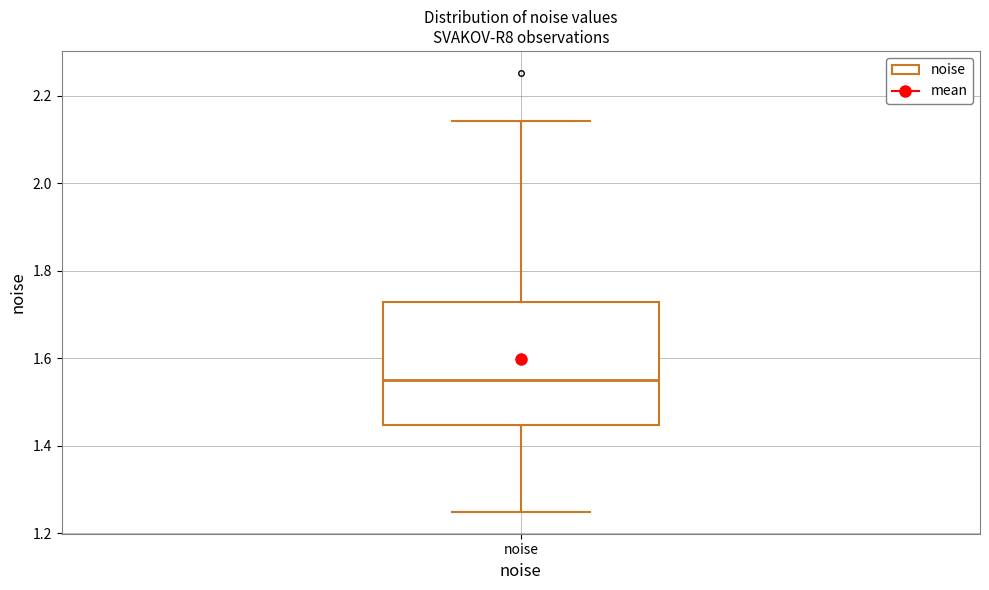

Where does the median line of the box for noise sit on the y-axis? The values are not printed on the chart, so give them approximately, as read against the axis.

1.56